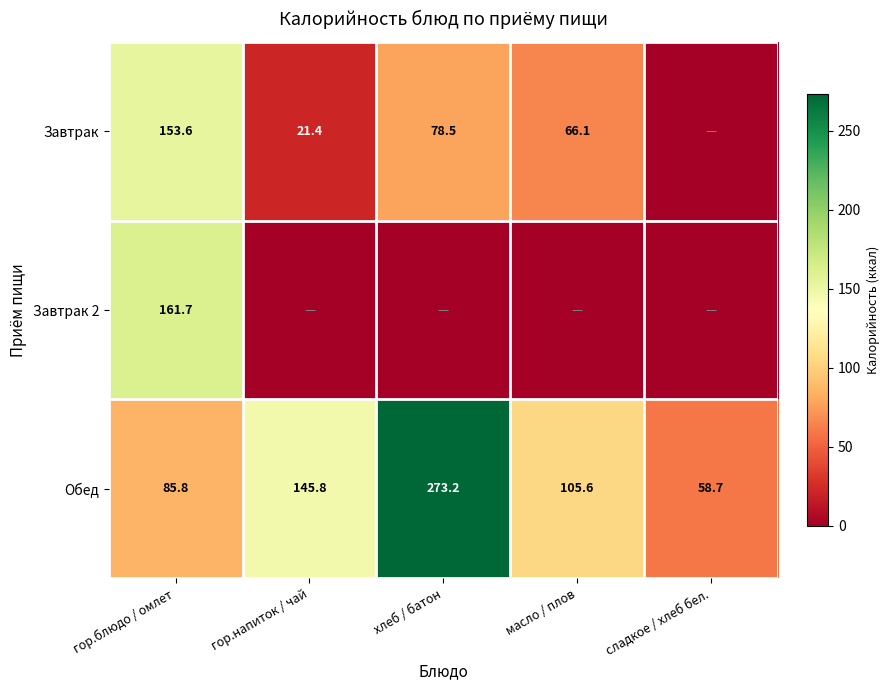

What is the spread (max minus min) of values at масло / плов?

105.6